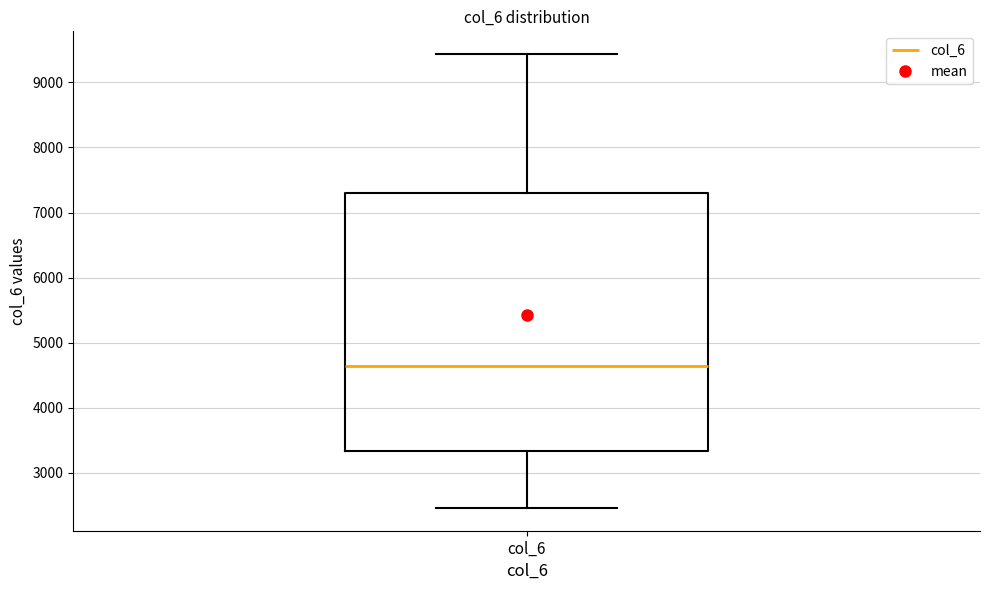

Where does the upper whisker of the box for col_6 end on the y-axis? The values are not printed on the chart, so give them approximately, as read against the axis.

9400